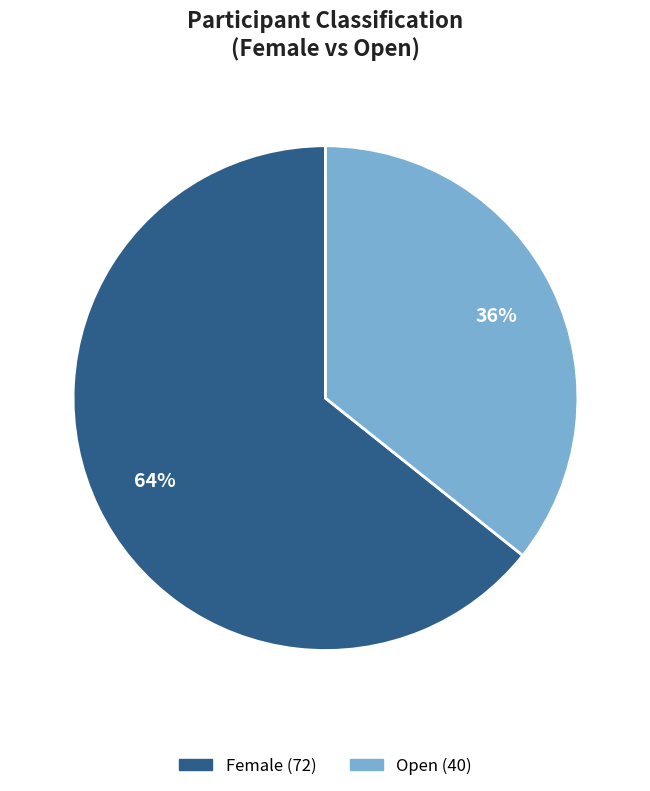

Is there any slice that represents more than half of the pie?

Yes